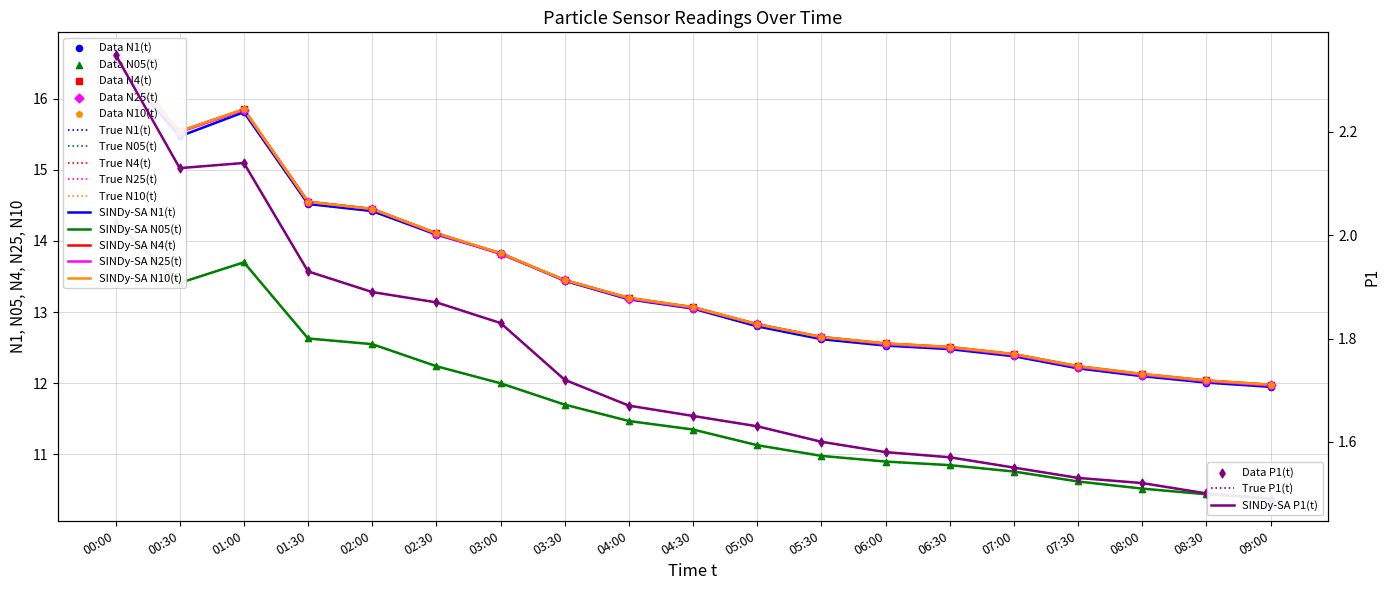

What is the total value across all series at 05:30?

63.1